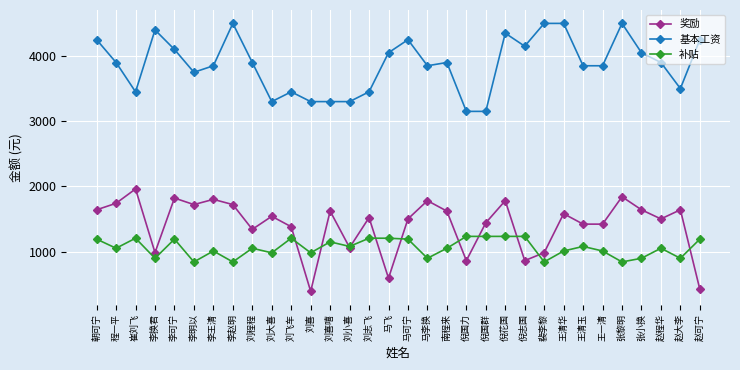

Between 刘喜 and 赵程华, which series saw the biggest shift?

奖励